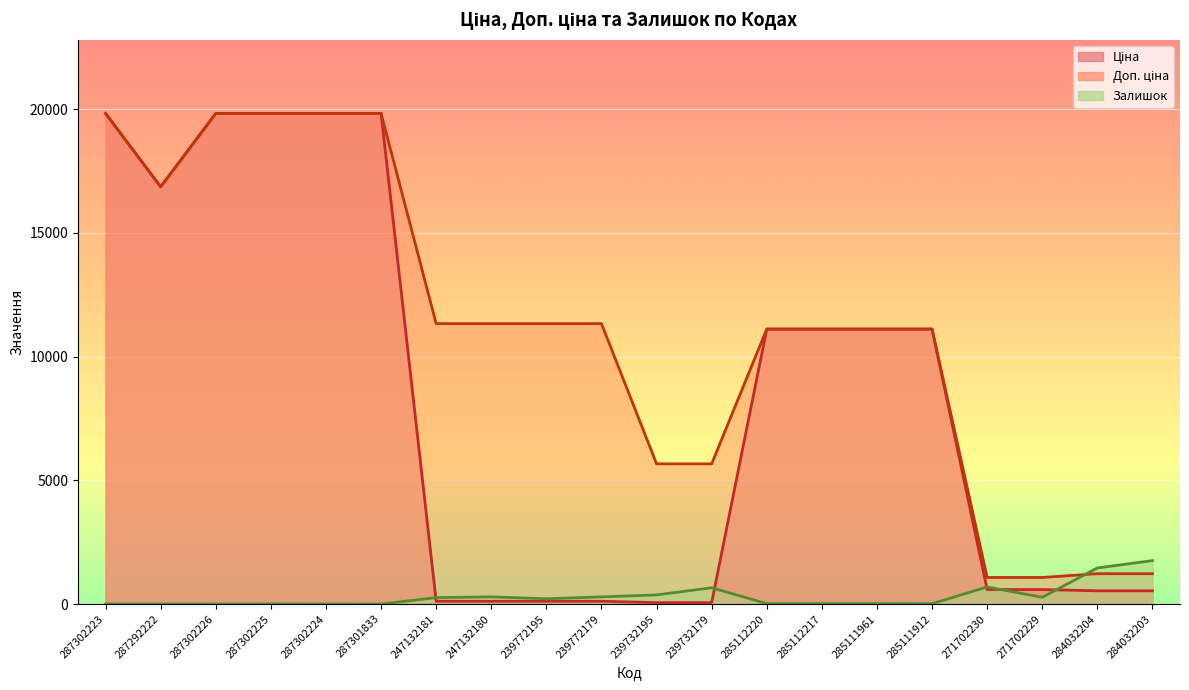

What is the label of the 3rd point from the left?

287302226